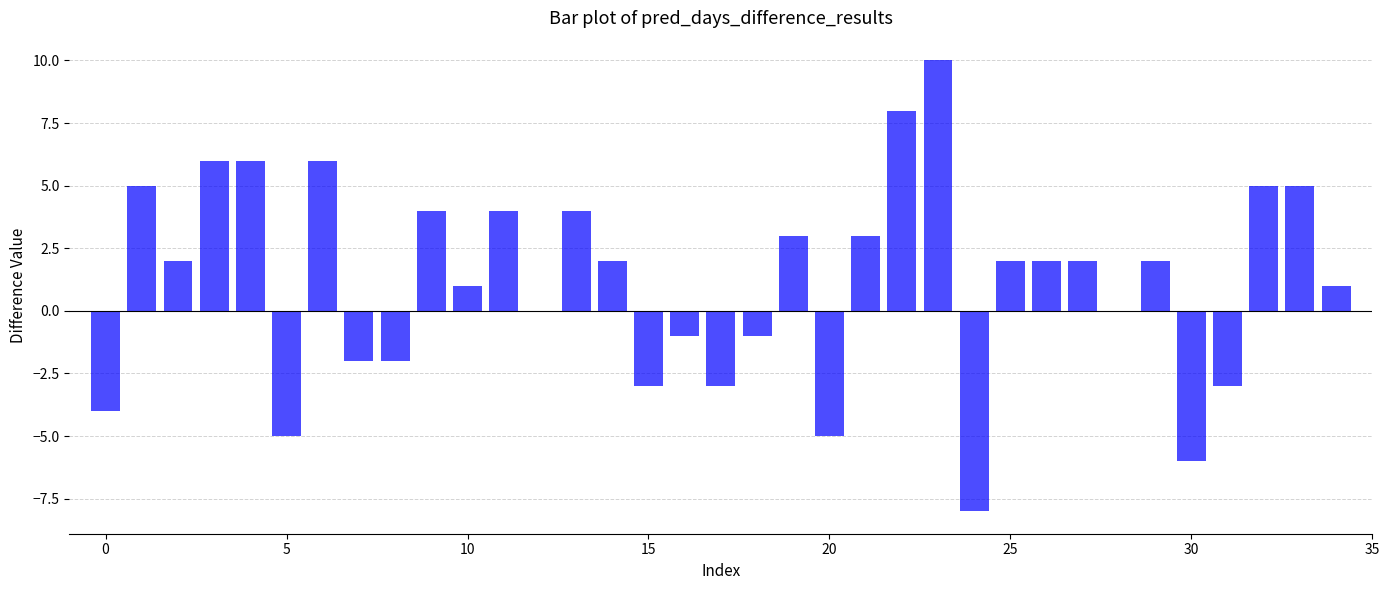

How many series are shown in this chart?

1